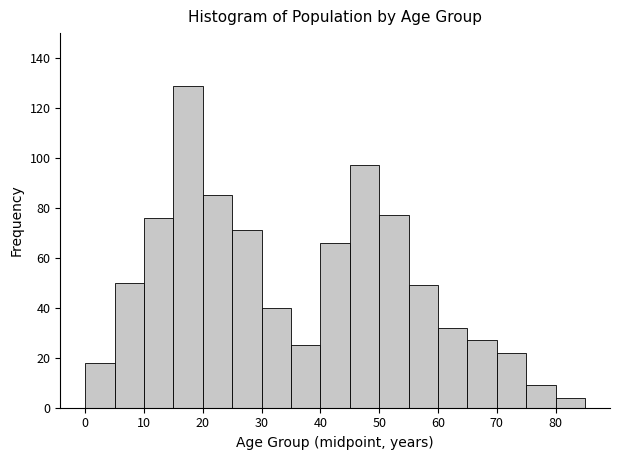

Reading left to right, list every bar in this chart as the range it spans on the x-axis followed by its height. The values are not printed on the chart, so give them approximately, as read against the axis.

0 to 5: 18
5 to 10: 50
10 to 15: 76
15 to 20: 130
20 to 25: 86
25 to 30: 72
30 to 35: 40
35 to 40: 26
40 to 45: 66
45 to 50: 98
50 to 55: 78
55 to 60: 50
60 to 65: 32
65 to 70: 28
70 to 75: 22
75 to 80: 10
80 to 85: 4